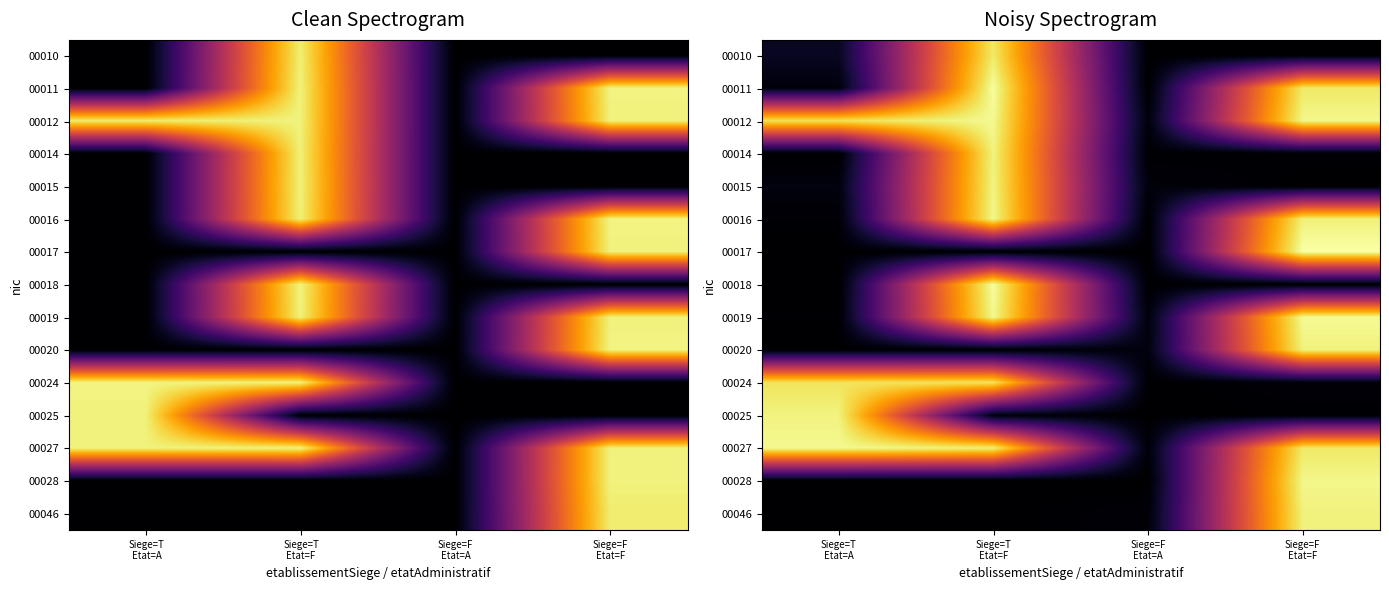

True or false: 00012 has a value of 6.2 at Siege=T Etat=F.

False